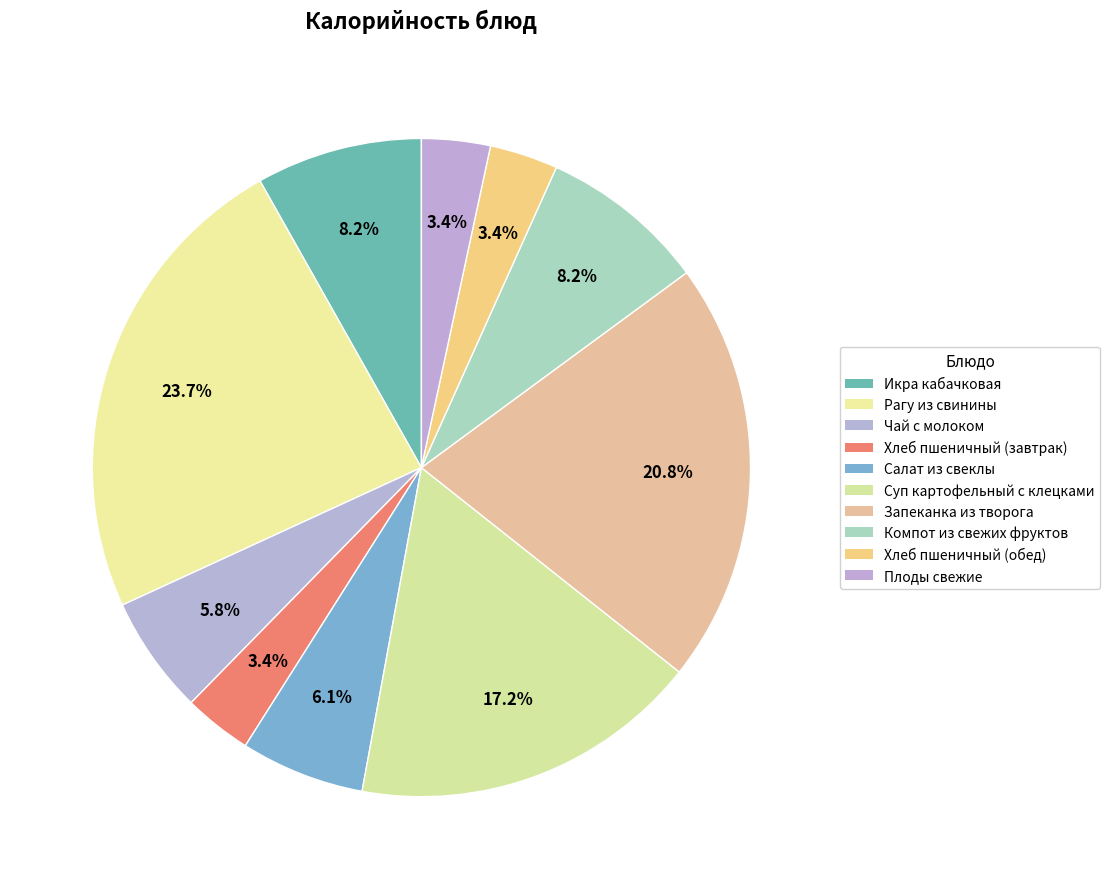

What percentage is the Хлеб пшеничный (обед) slice, to the nearest percent?

3%